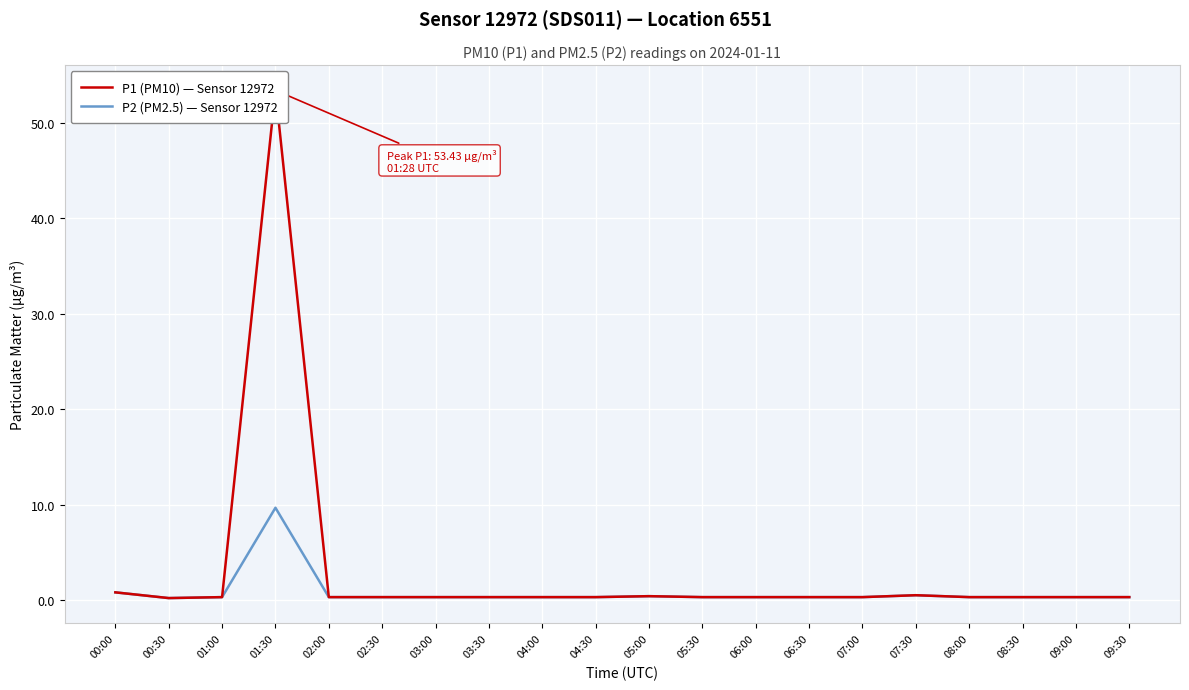

What are all the series names shown in the legend?

P1 (PM10) — Sensor 12972, P2 (PM2.5) — Sensor 12972